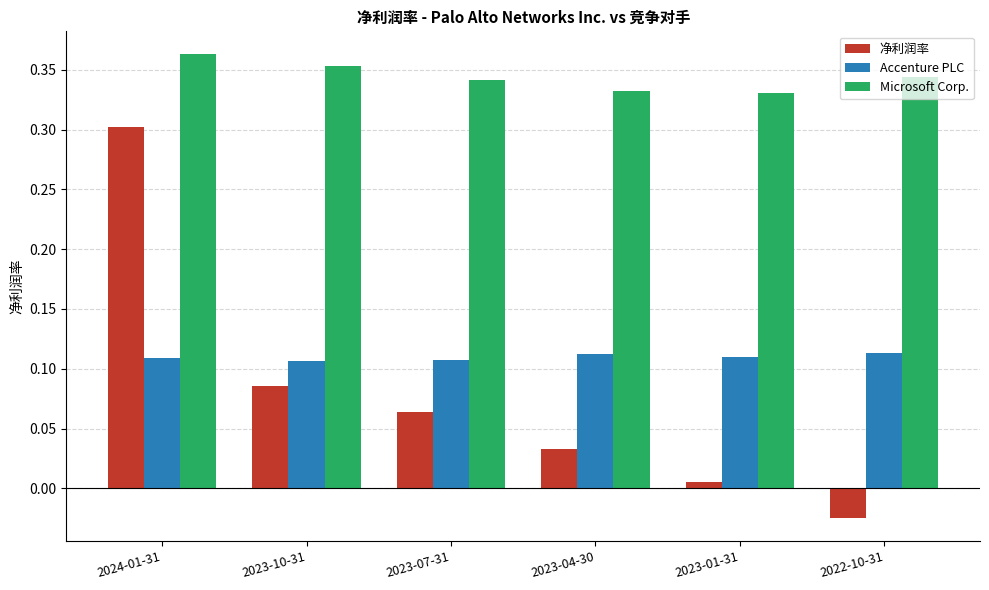

Which label corresponds to the smallest value in the chart?

2022-10-31